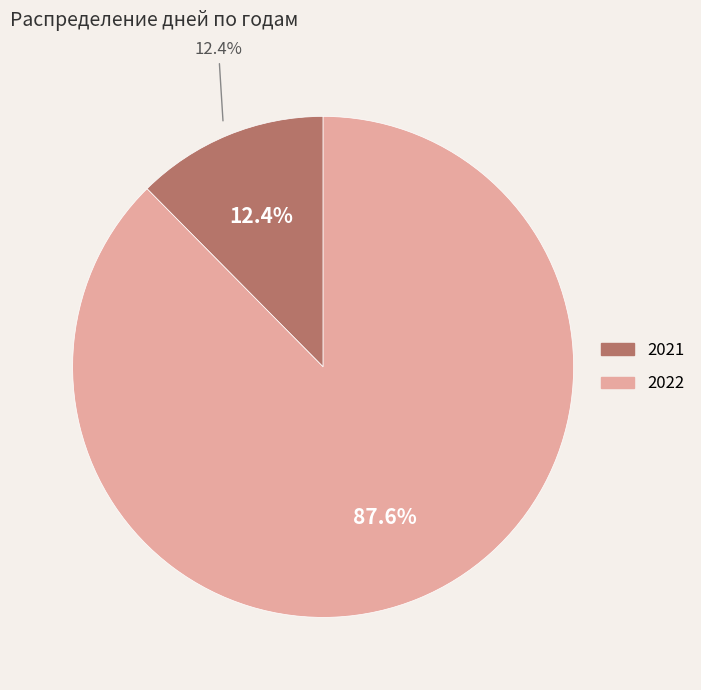

To the nearest percent, what percentage of the pie is 2022?

88%